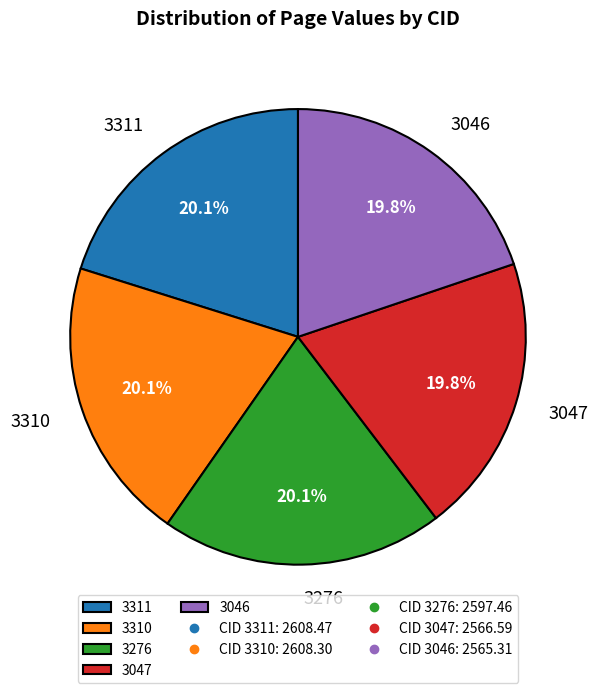

How much of the chart is everything except 3046?

80.2%